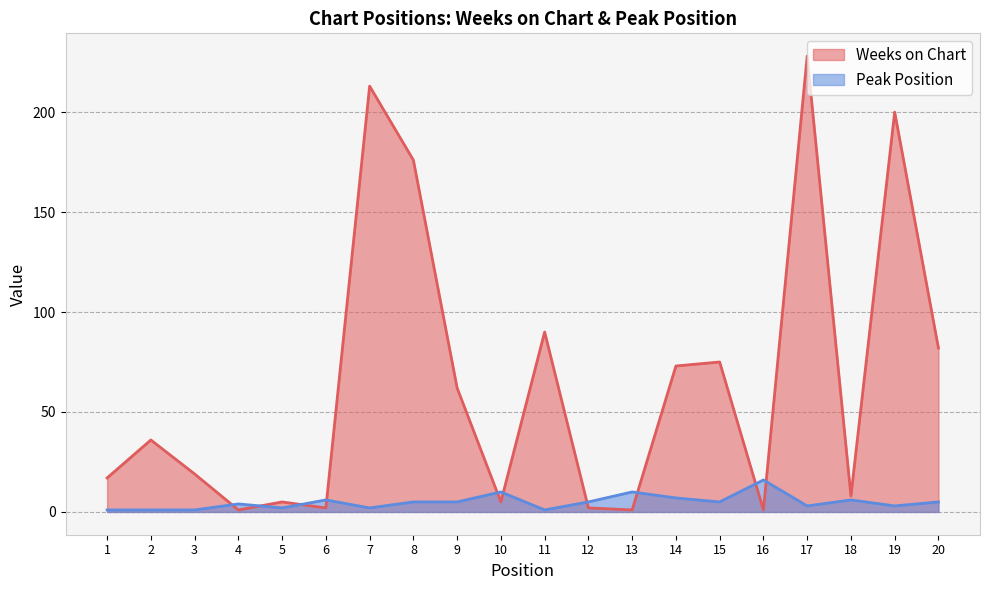

At how many categories does at least one series exceed 20?

10